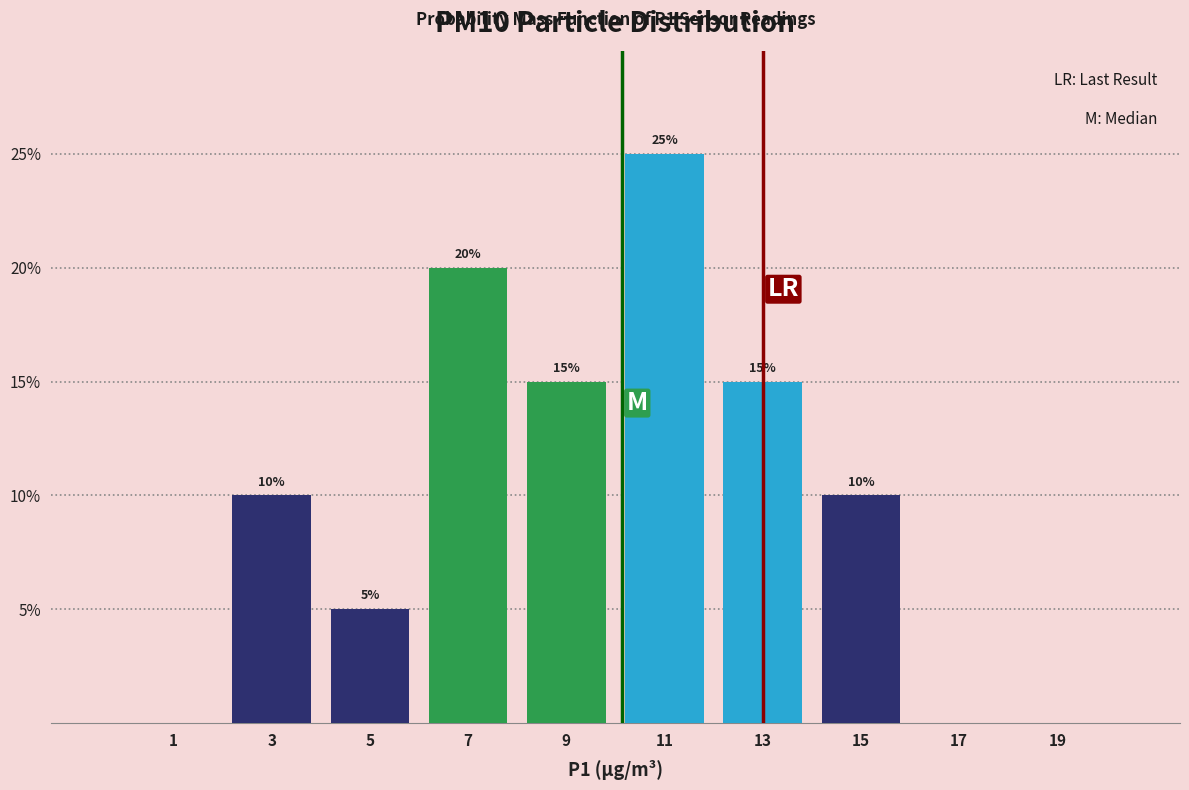

Over which range of the x-axis is the bar tallest?

10 to 12